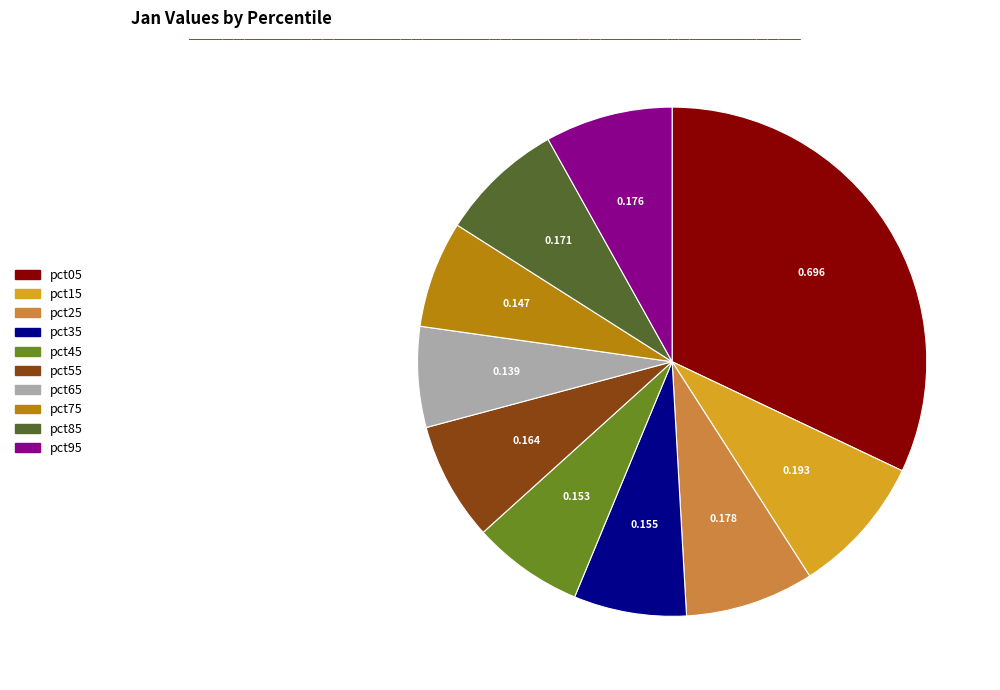

True or false: pct35 accounts for 13% of the total.

False